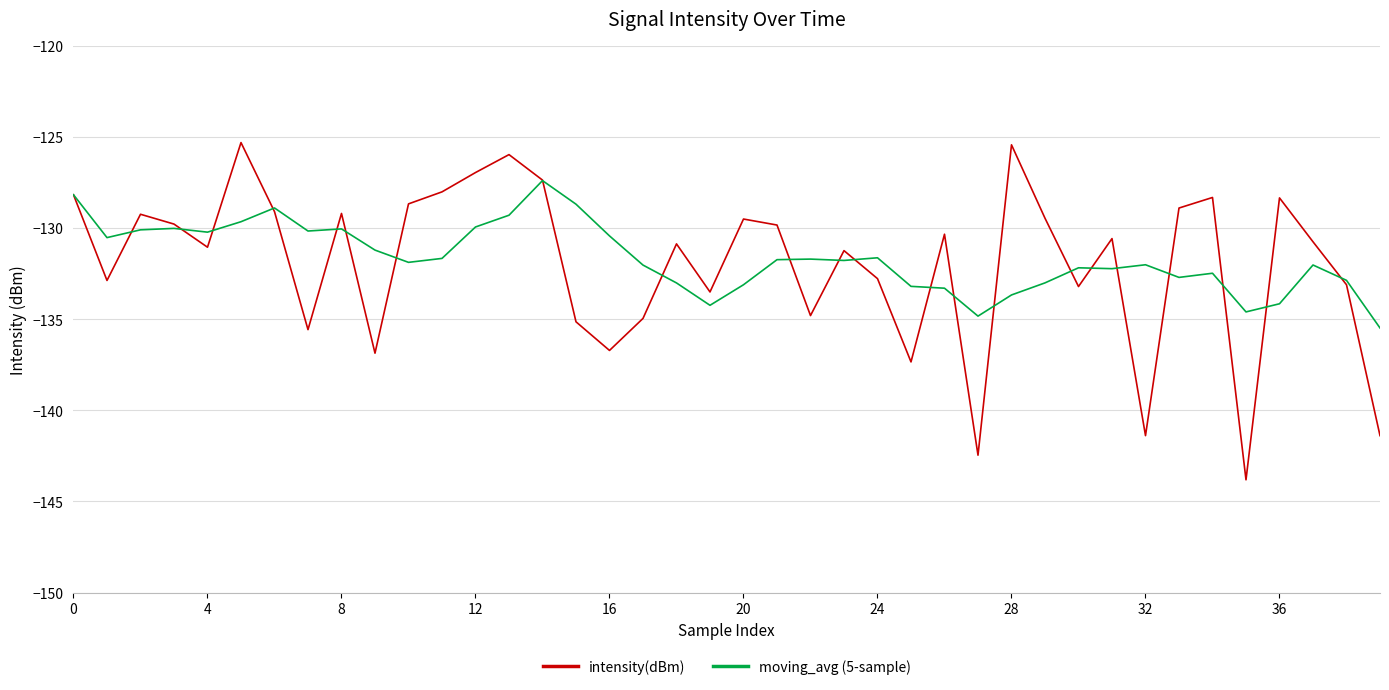

Rank the series by their maximum value, from lowest to highest.

moving_avg (5-sample), intensity(dBm)